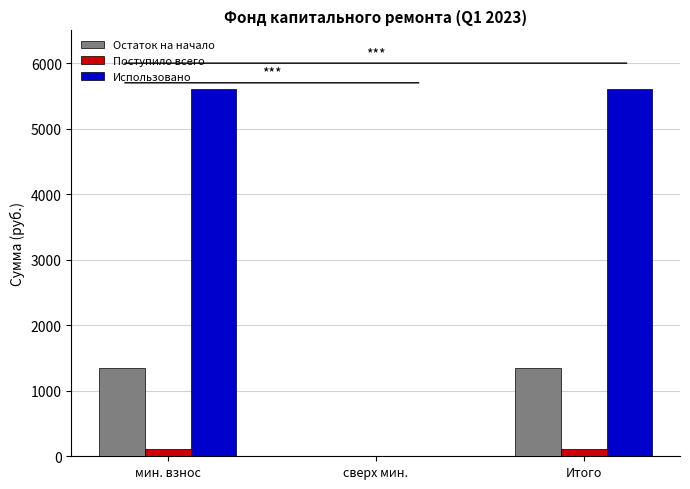

What is the highest value of the Остаток на начало series?

1342.1